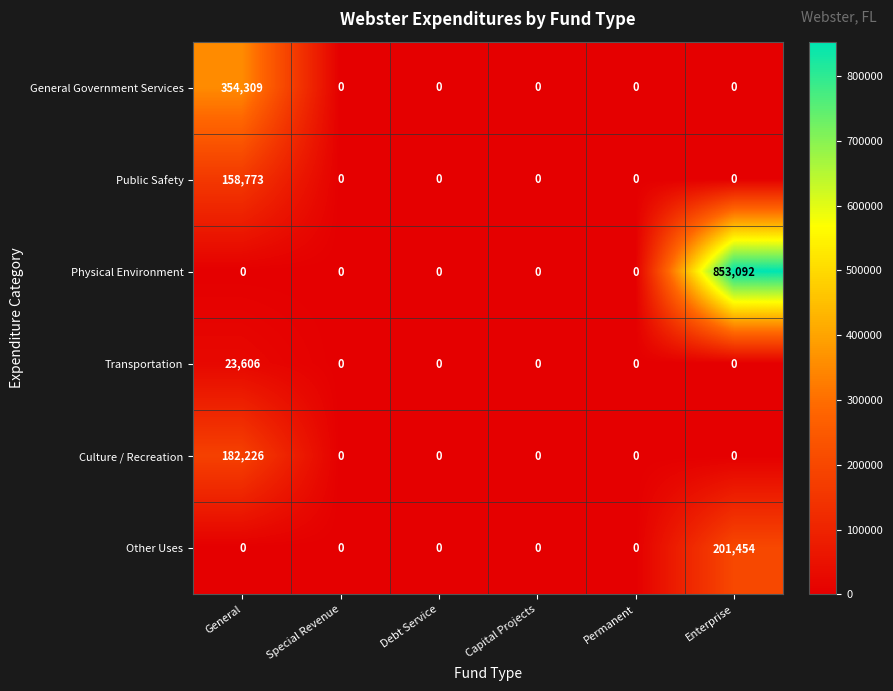

How many distinct data groups are displayed?

6